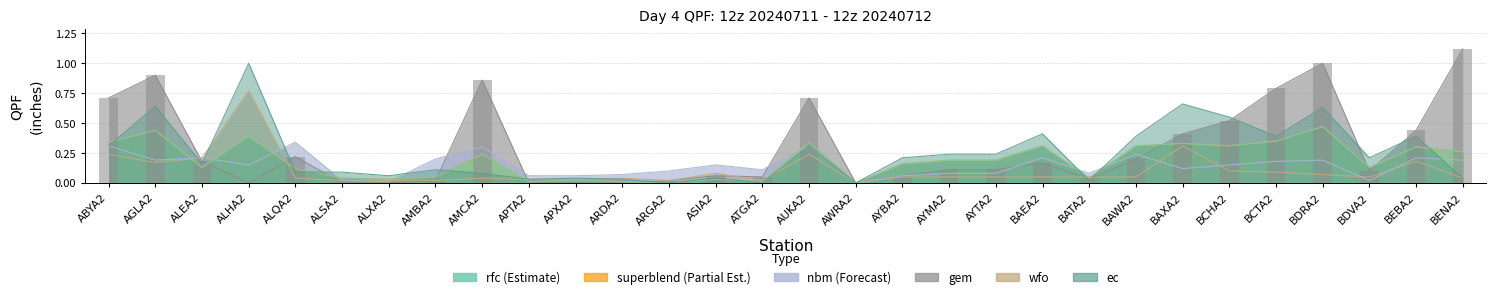

Is it true that gem equals 0.6 at BENA2?

False